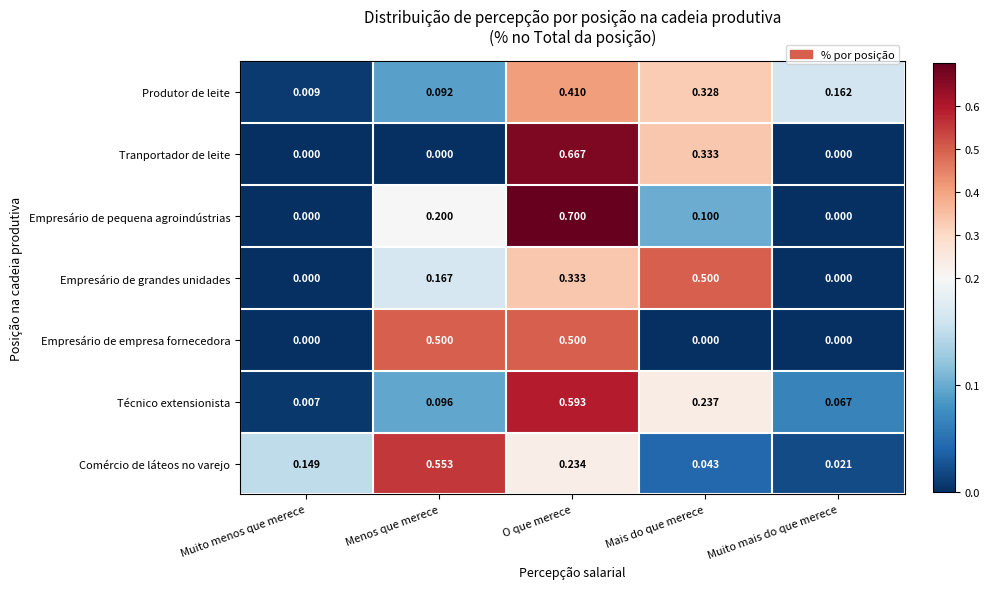

Which series has the largest total across all categories?

Produtor de leite